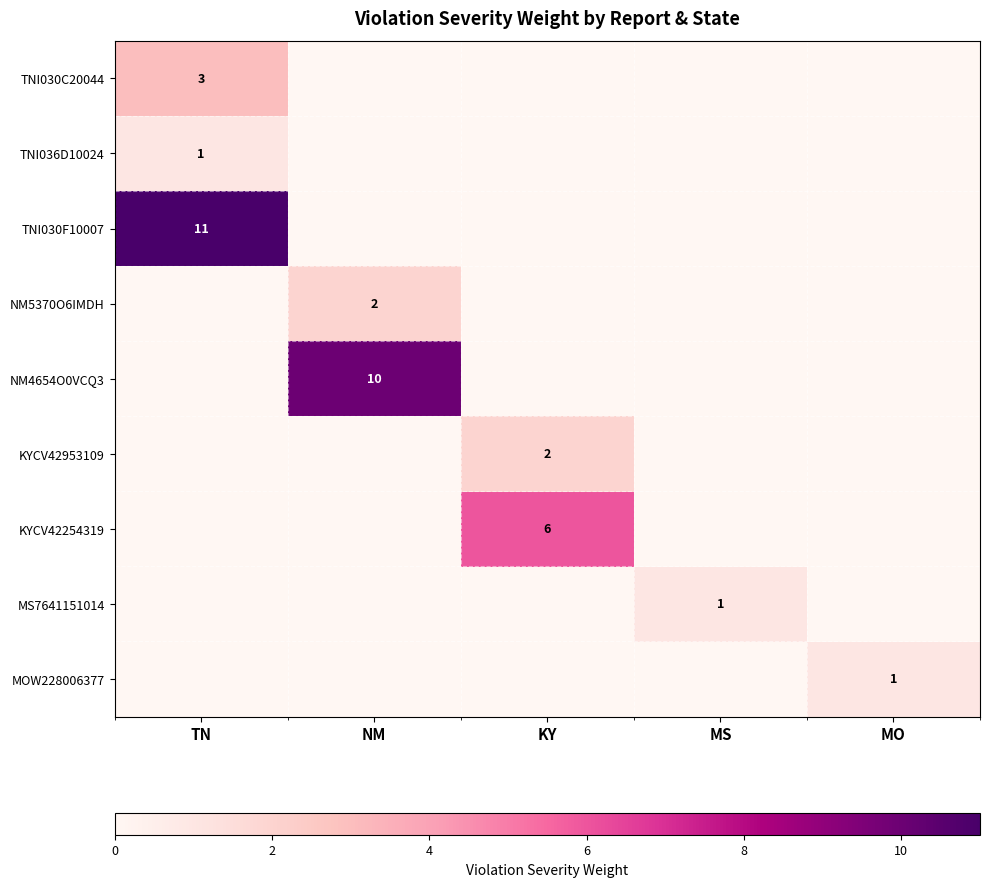

The value of TNI030F10007 at TN is 11. True or false?

True